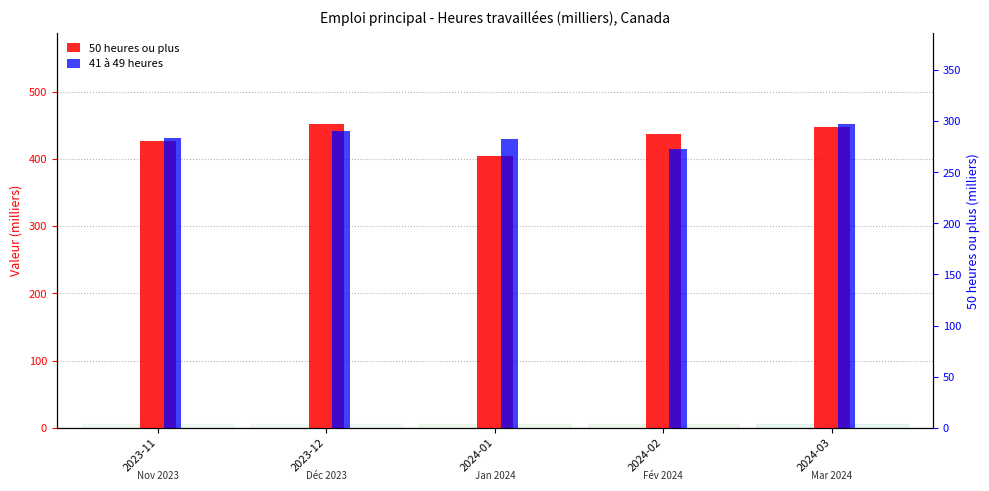

What is the difference between the maximum and minimum values in the 41 à 49 heures series?

24.1